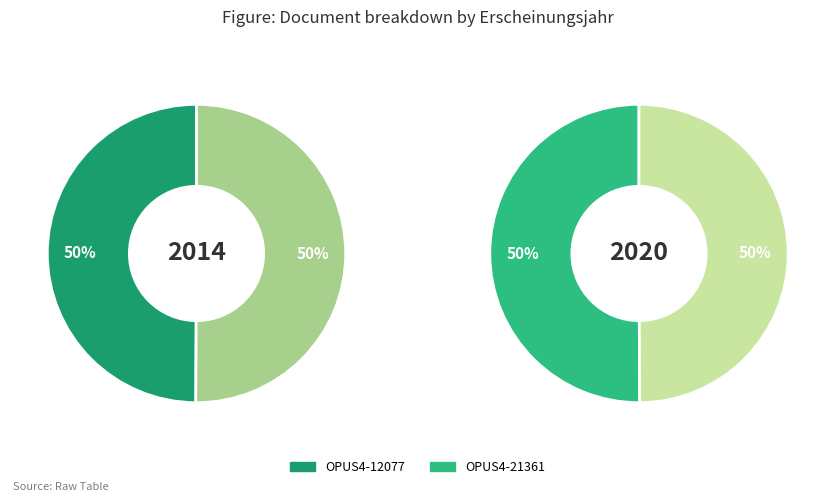

What percentage is the OPUS4-21361 slice, to the nearest percent?

50%